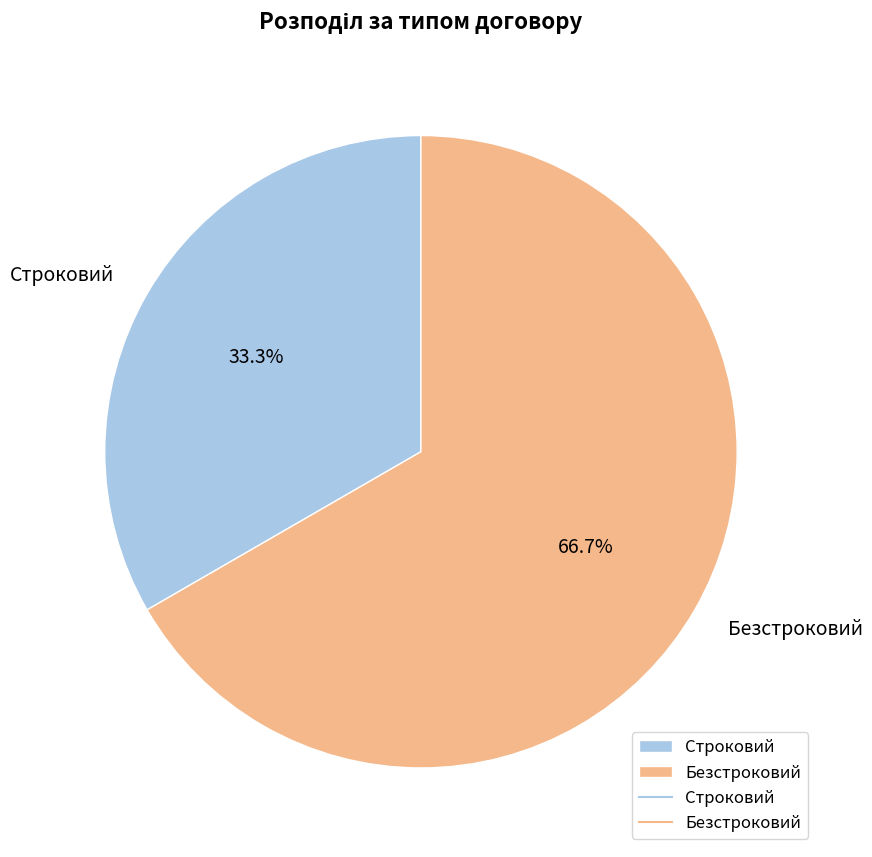

Which slice is the largest?

Безстроковий